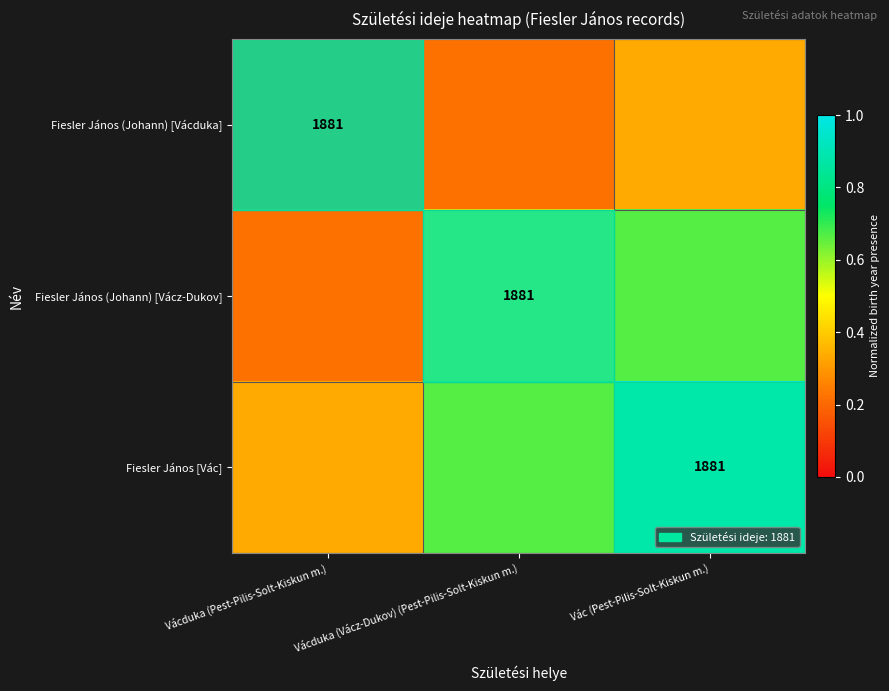

Rank the series by their average value, from lowest to highest.

Fiesler János (Johann) [Vácduka], Fiesler János (Johann) [Vácz-Dukov], Fiesler János [Vác]